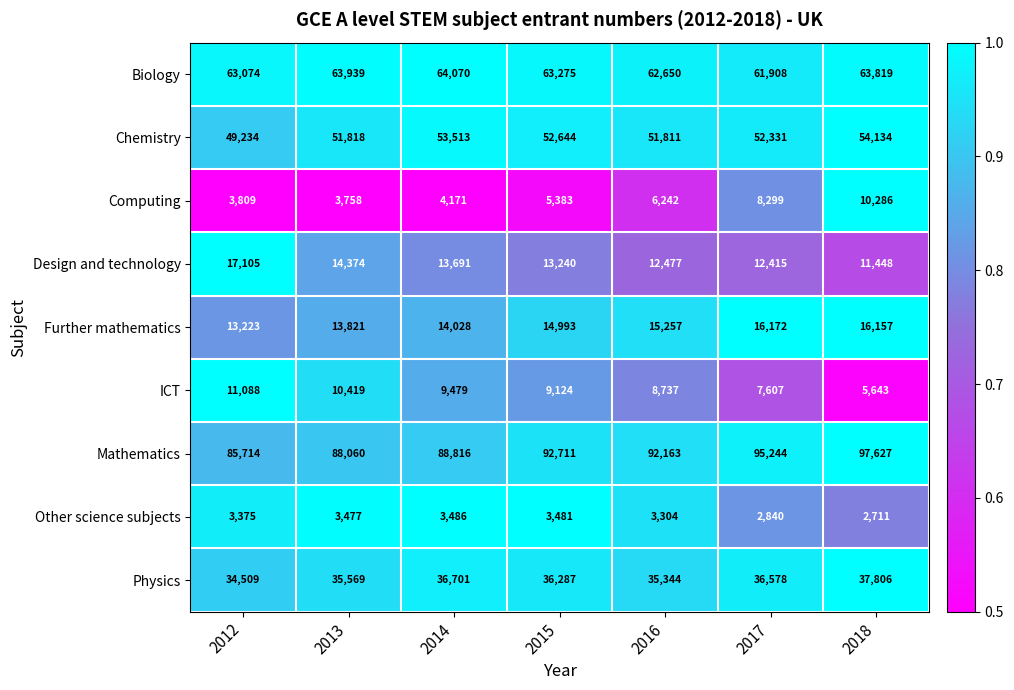

At 2013, list the series in order from smallest to largest.

Other science subjects, Computing, ICT, Further mathematics, Design and technology, Physics, Chemistry, Biology, Mathematics